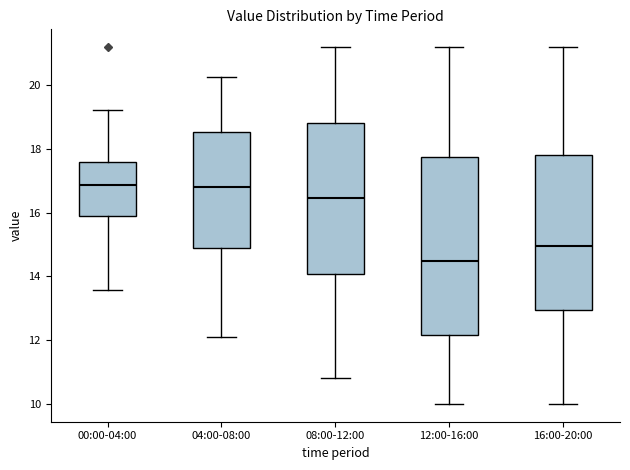

Which box has the lowest median line?

12:00-16:00